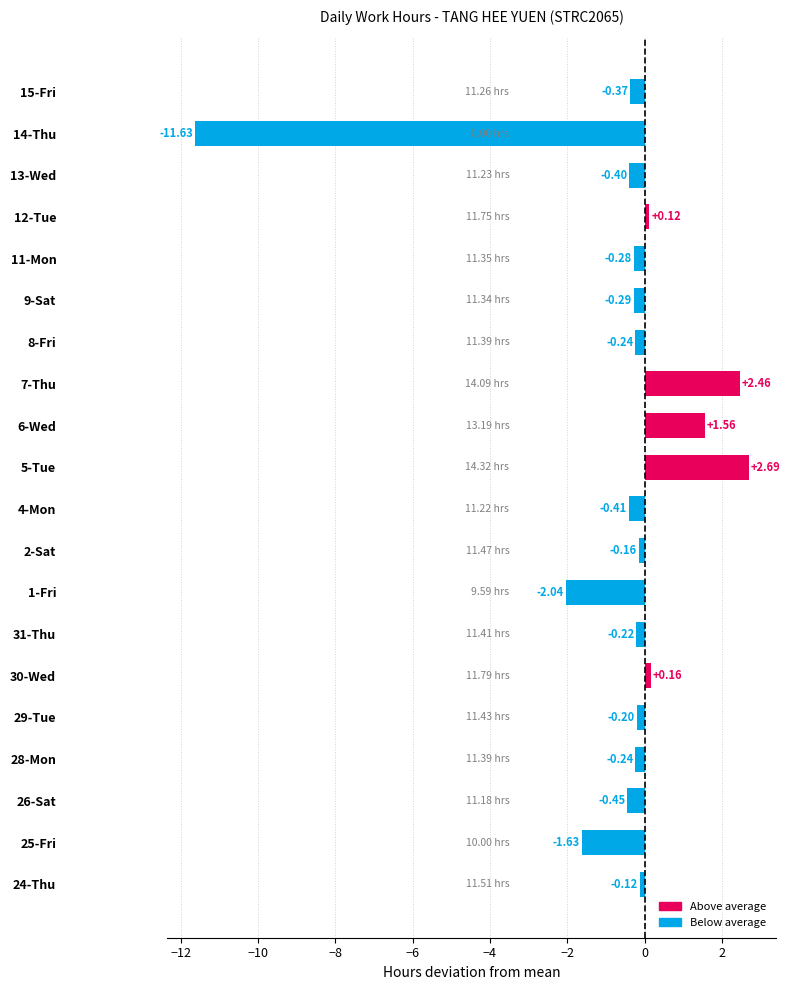

How many negative values are there?

15